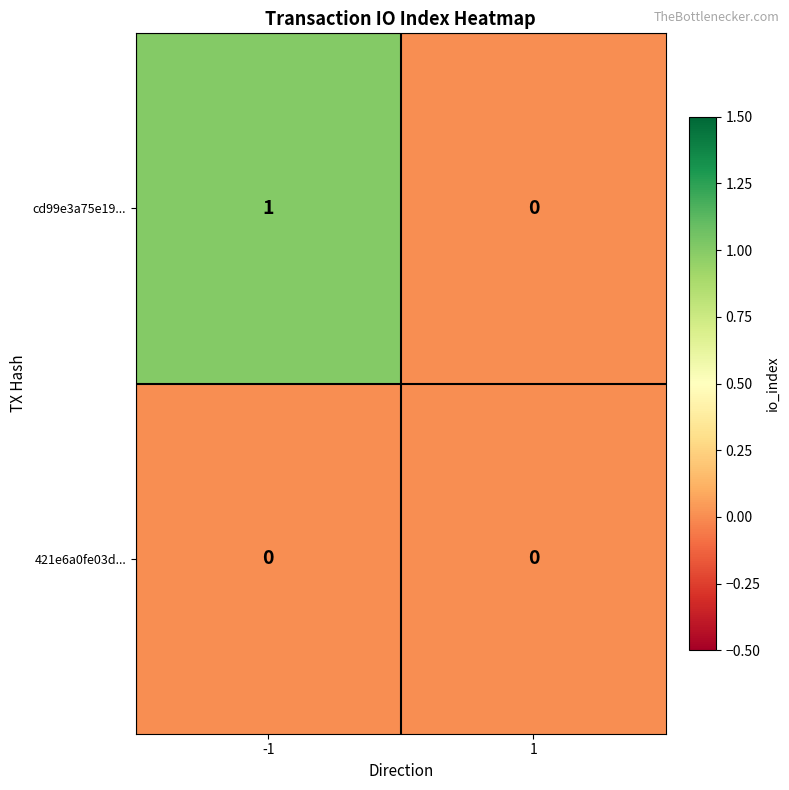

What is the greatest value displayed?

1